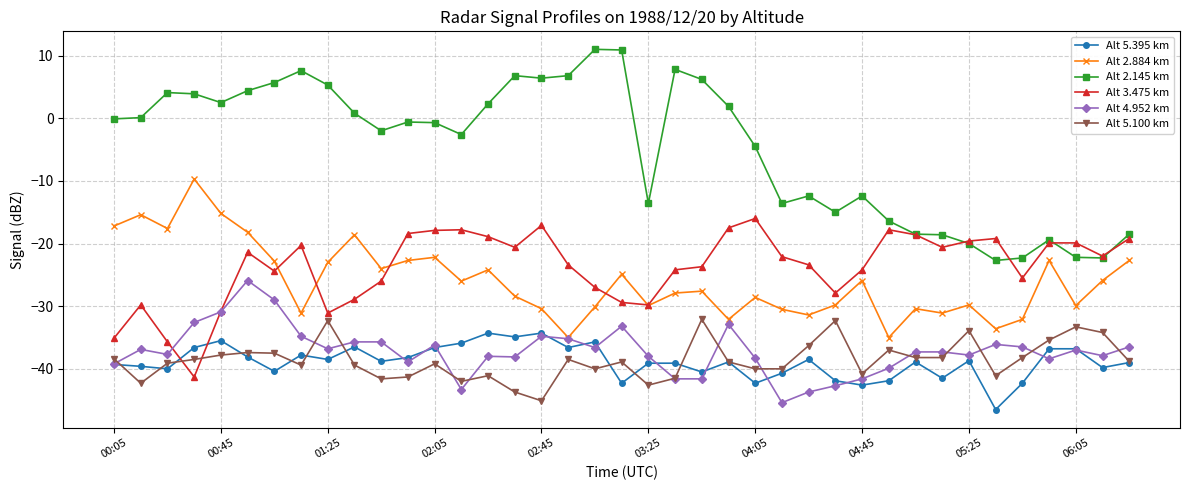

Does the chart have visible grid lines?

Yes